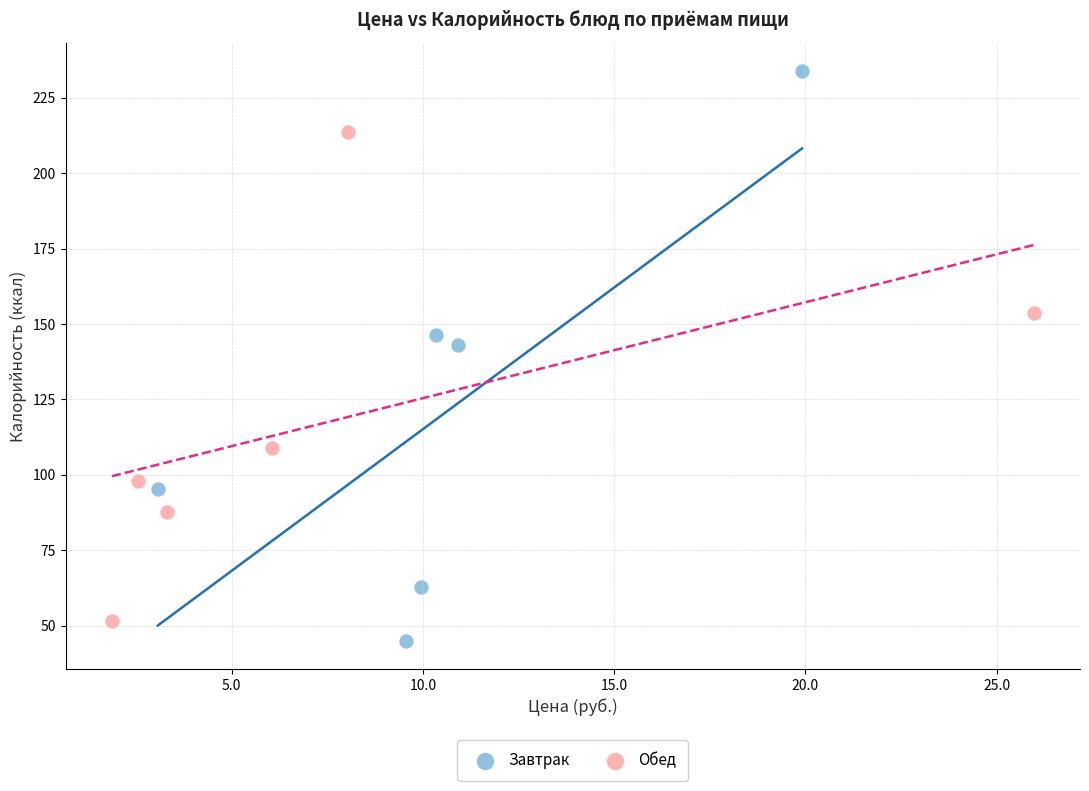

Which series has the widest spread of Y values?

Завтрак